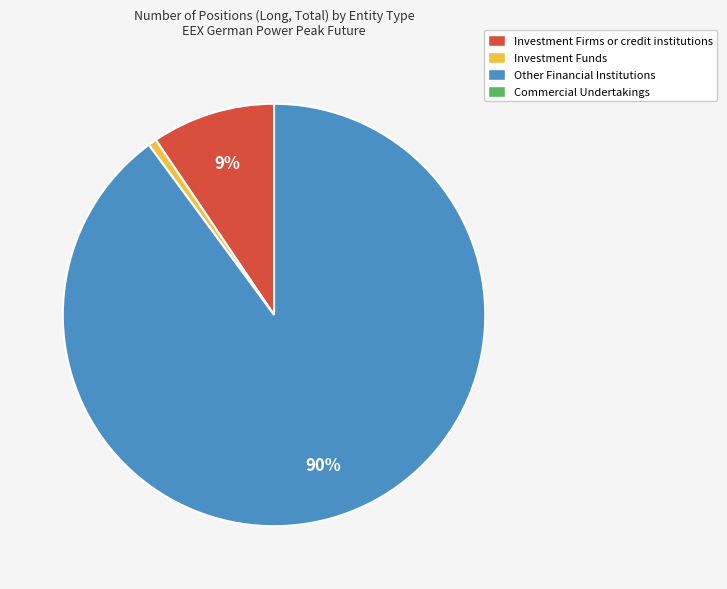

Does any single category account for the majority?

Yes